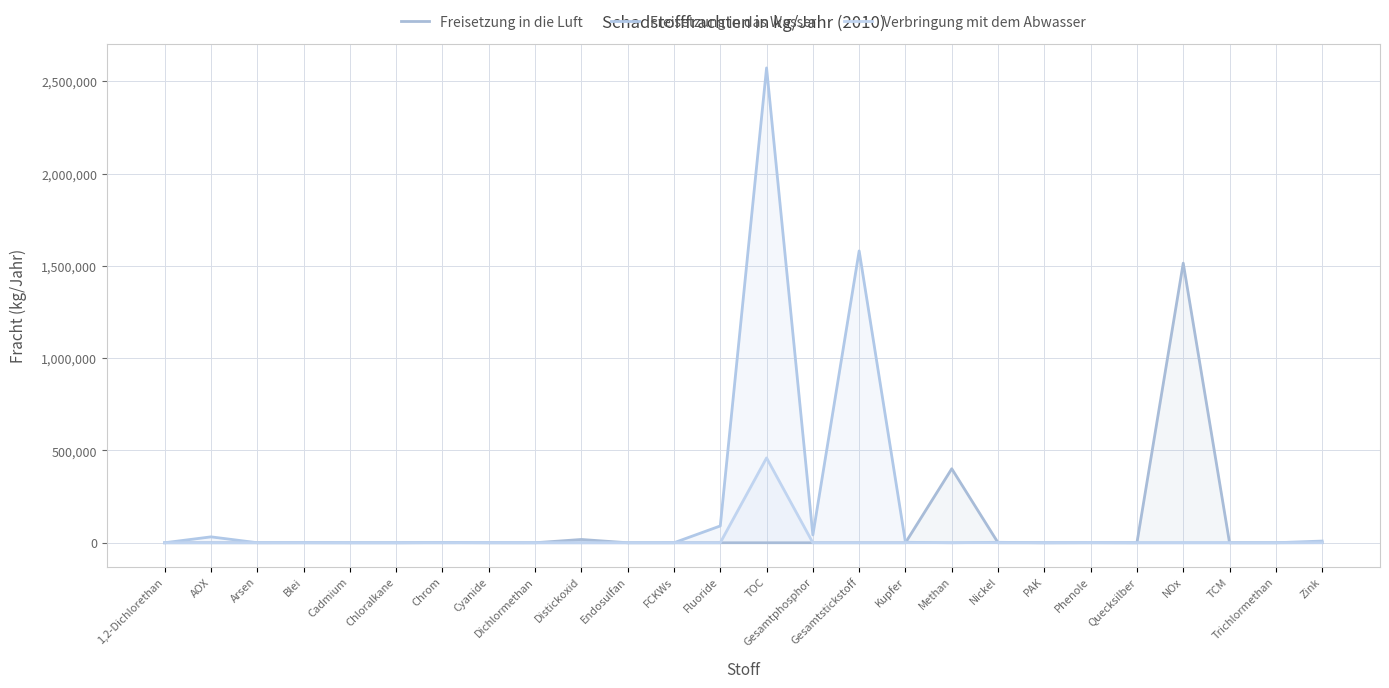

Which series has the largest total across all categories?

Freisetzung in das Wasser